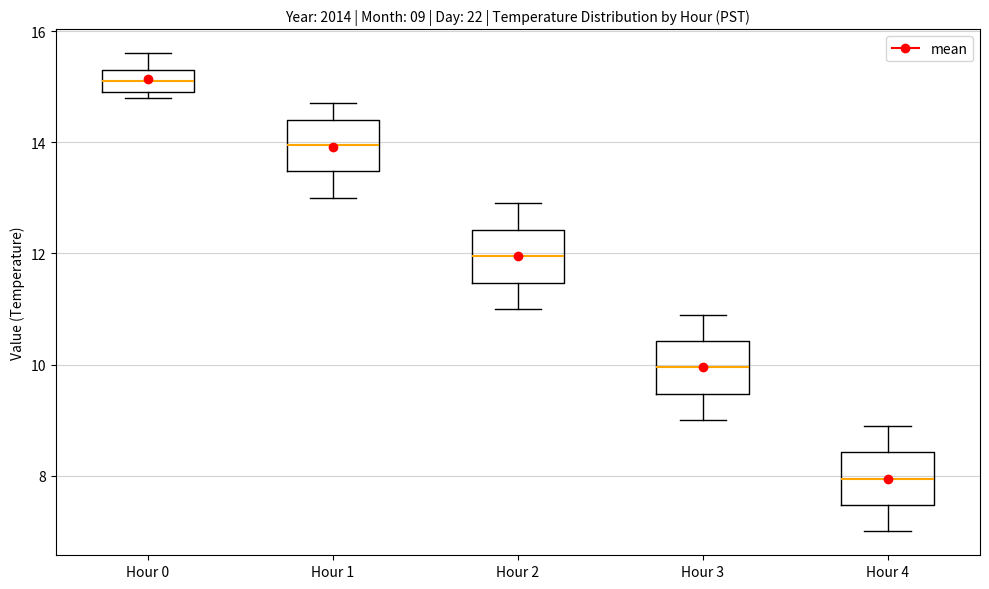

Which box's median line is the highest?

Hour 0